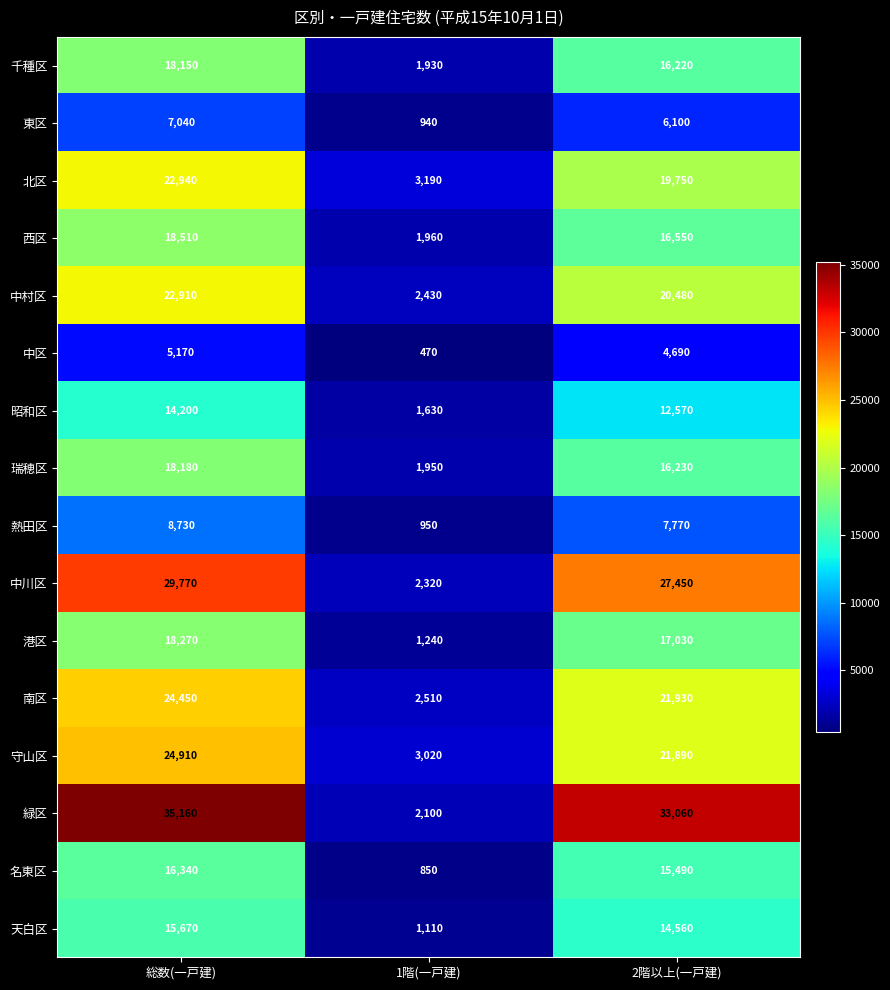

What is the sum of all 西区 values?

37020